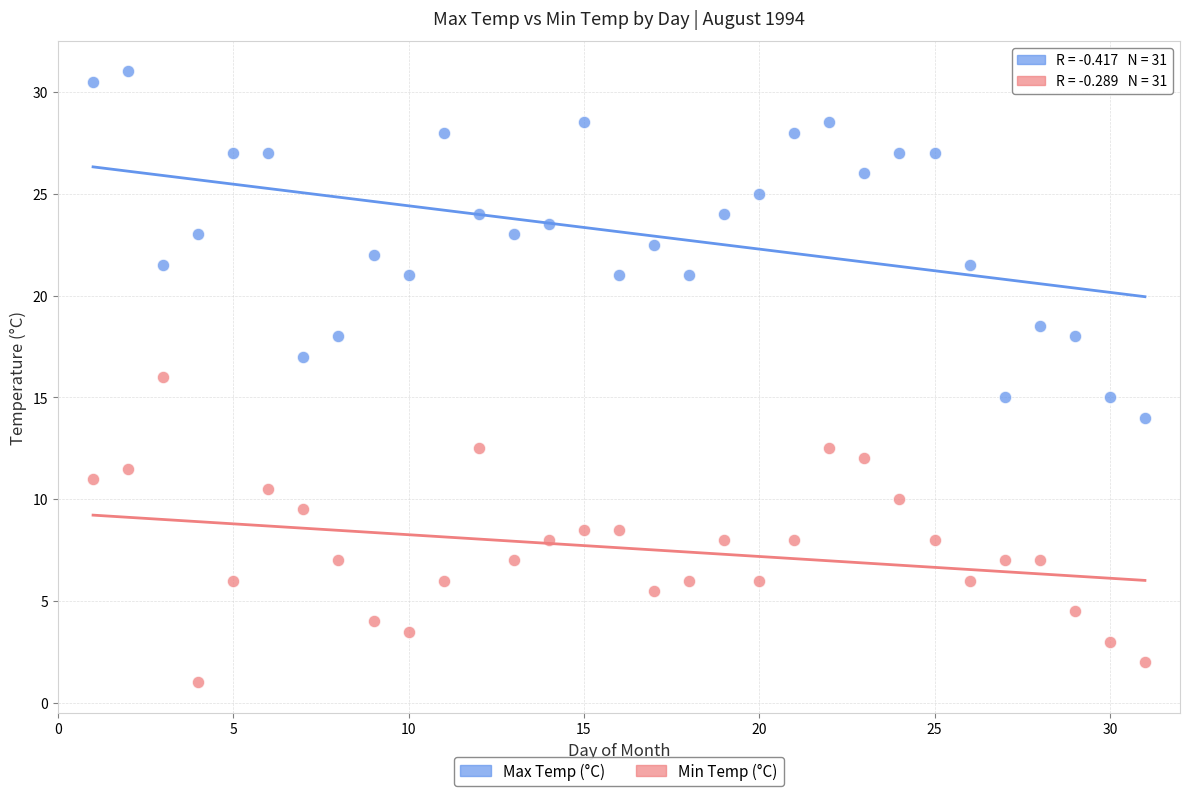

Across all data points, what is the range of Y values (max minus min)?

30.0